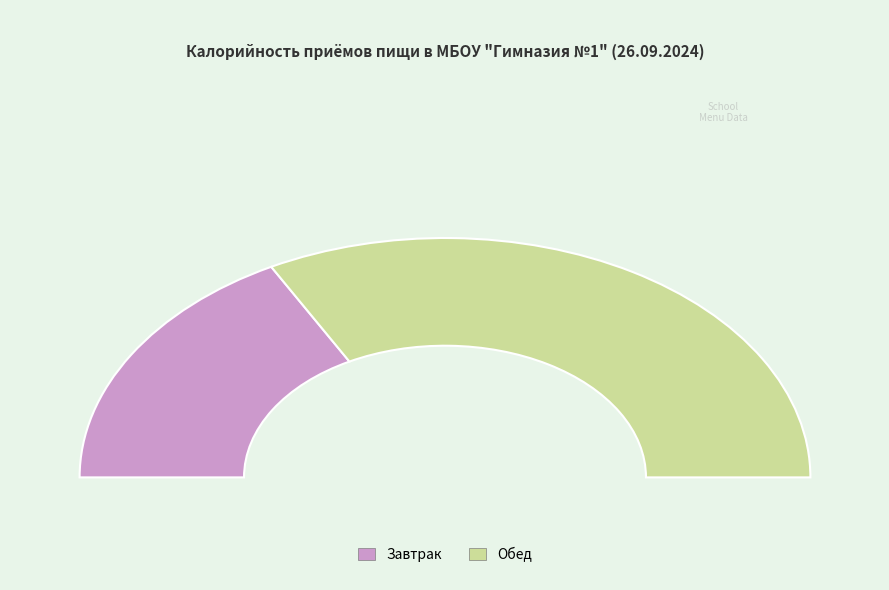

What is the change in value from Завтрак to Обед?

+408.4